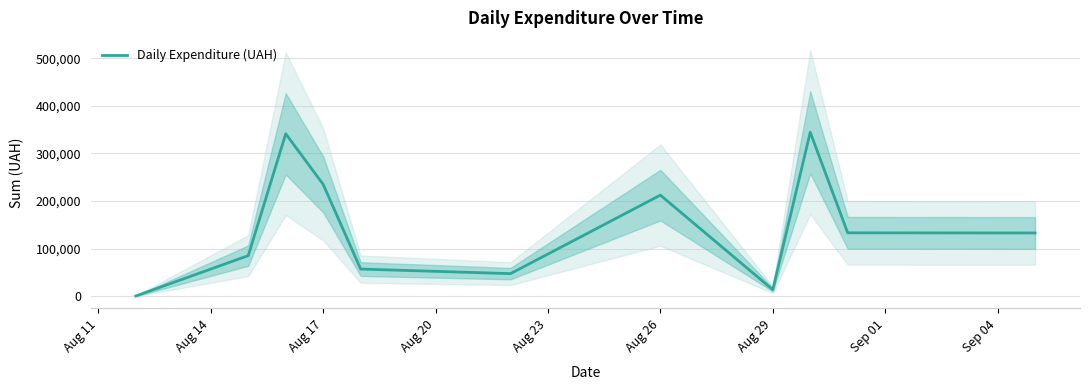

How many data points does each series have?

11